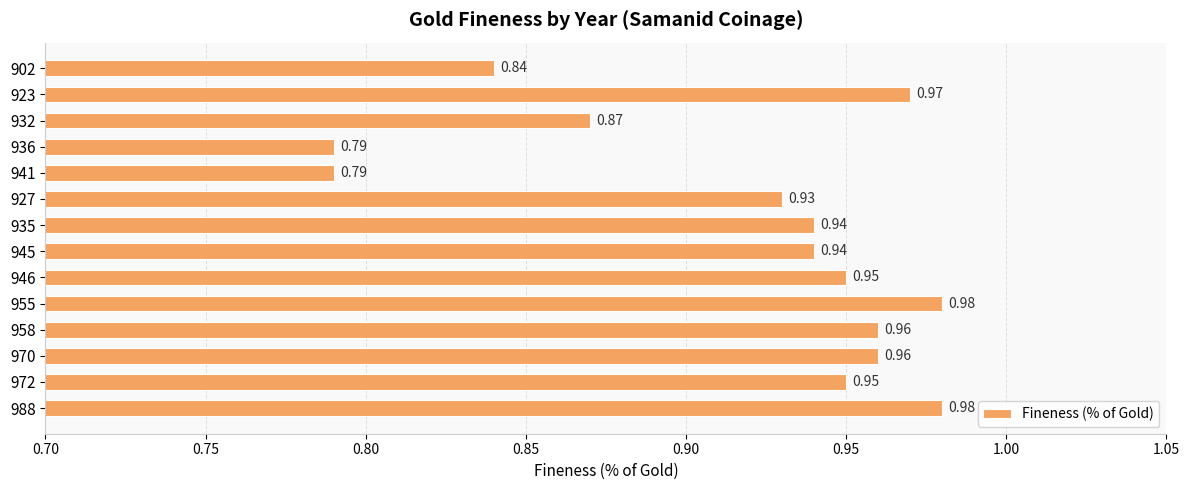

How many data points does each series have?

14